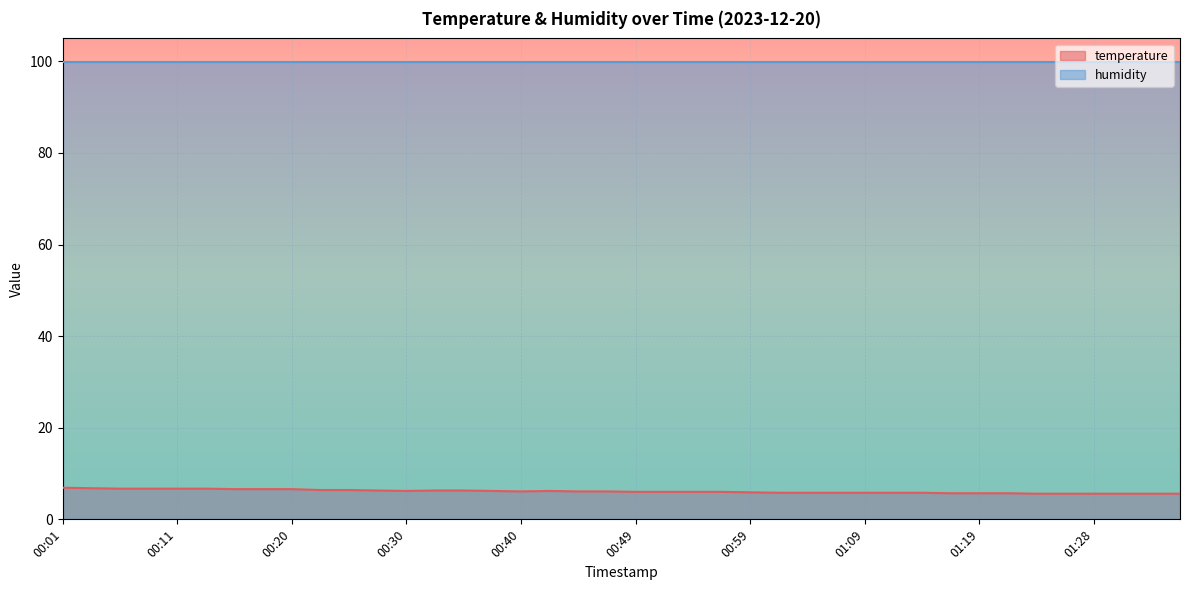

At which label is the value closest to 6?

00:49